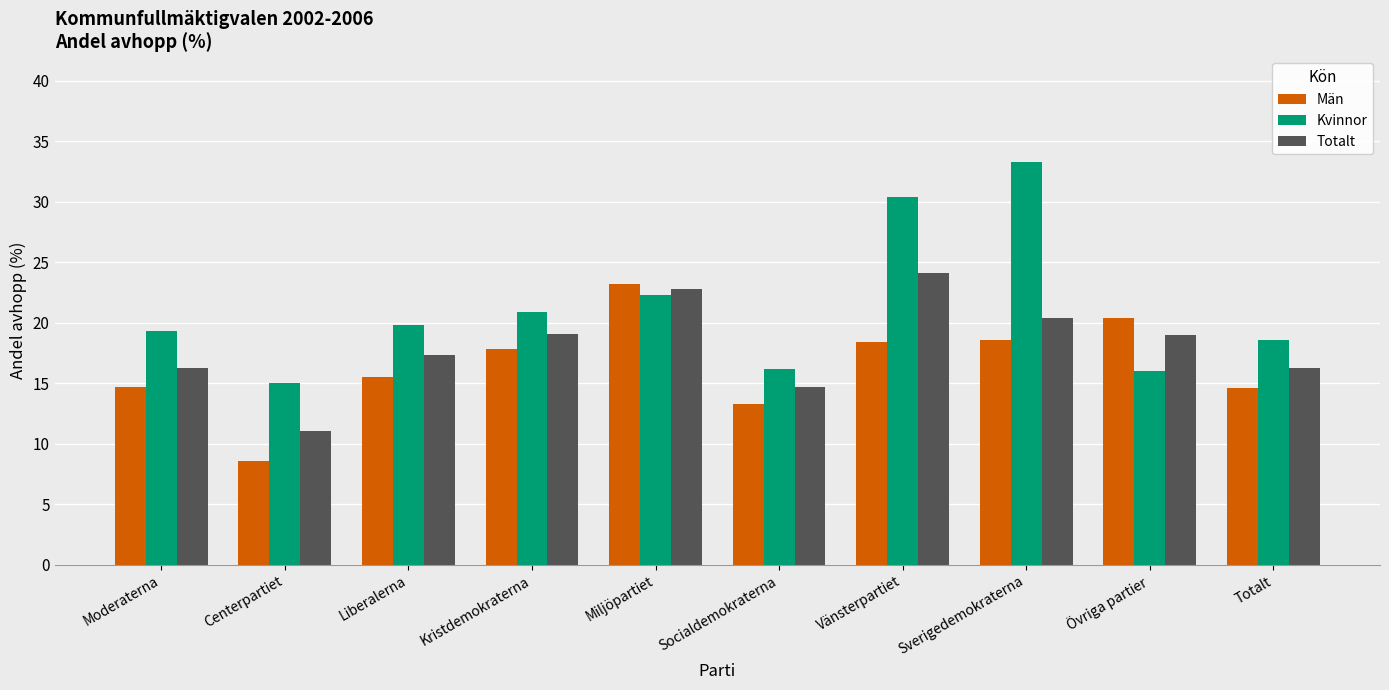

At Liberalerna, list the series in order from smallest to largest.

Män, Totalt, Kvinnor